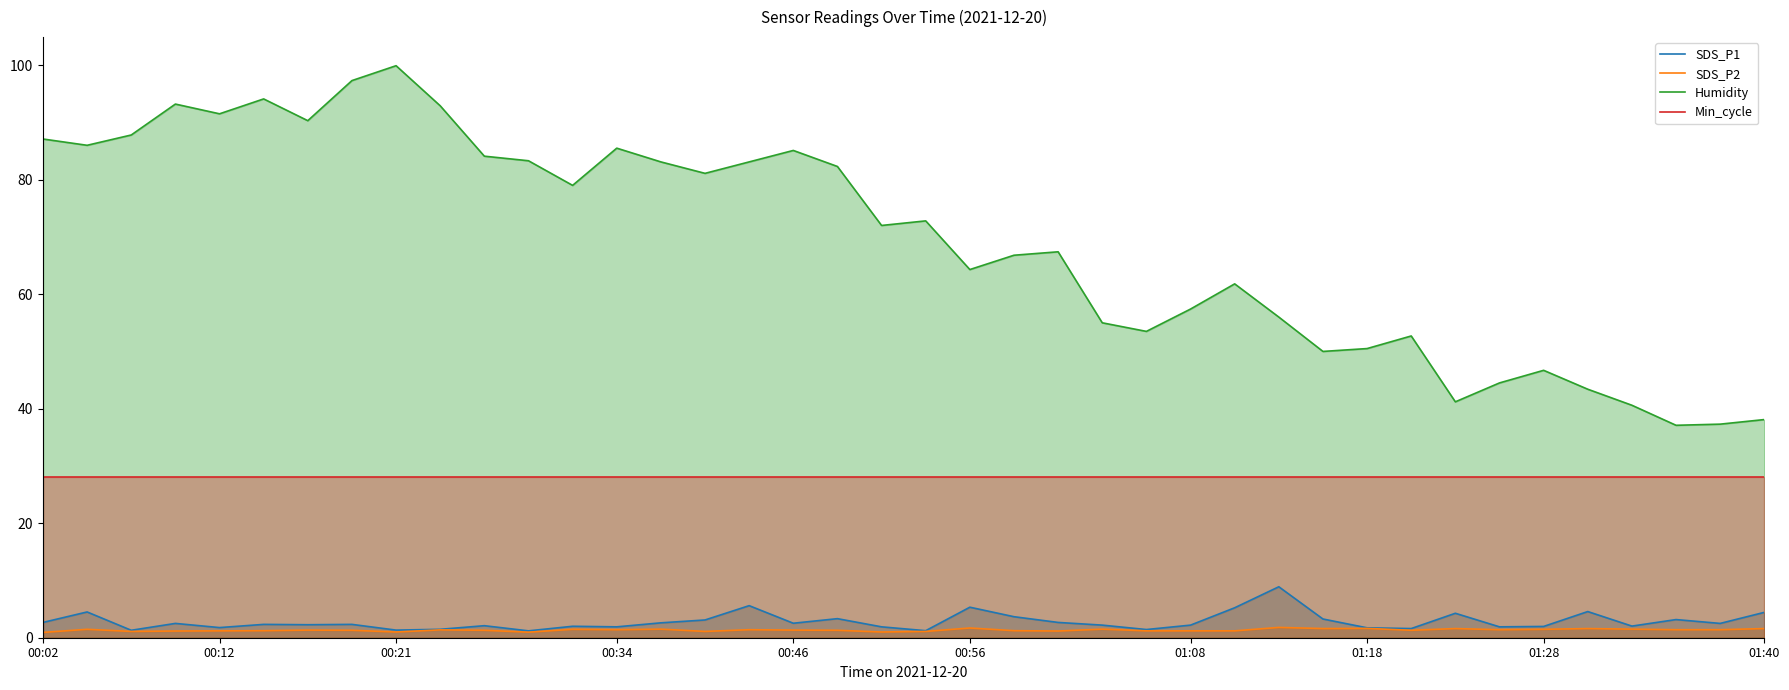

True or false: SDS_P1 has a value of 5.3 at 00:56.

True